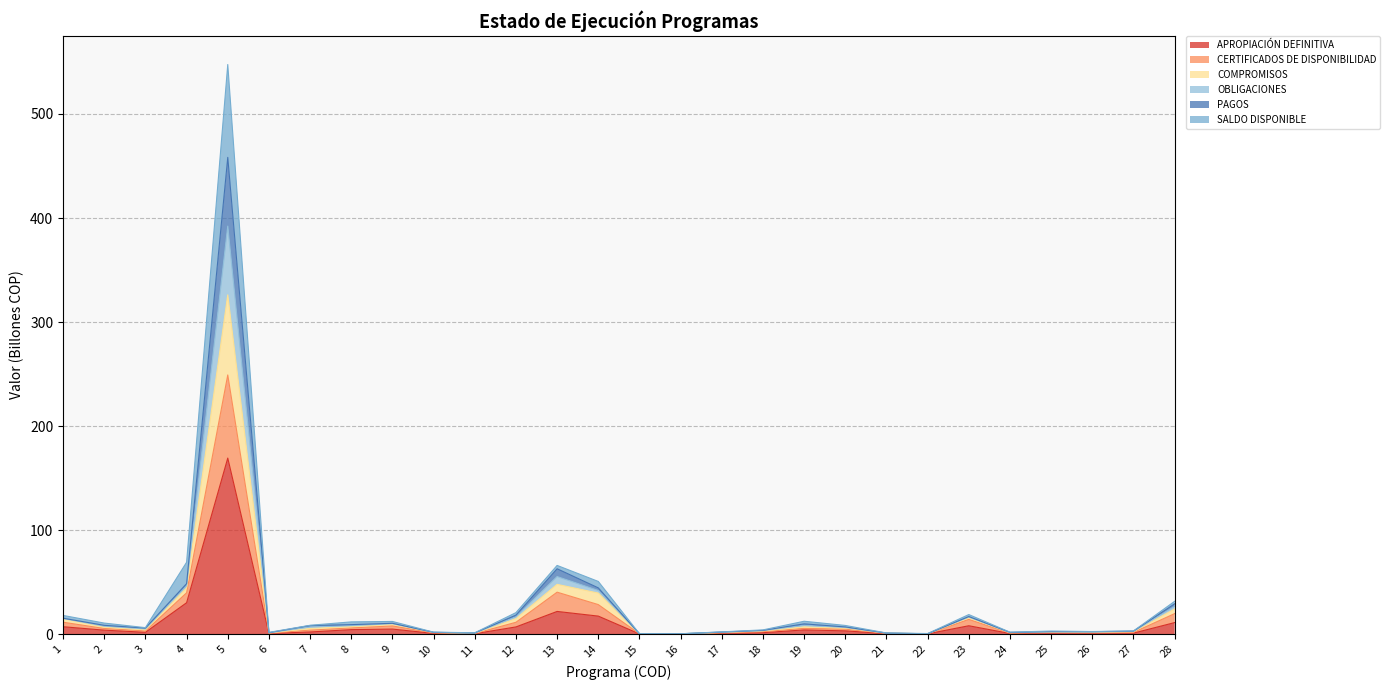

Is the value of PAGOS at 8 greater than the value of SALDO DISPONIBLE at 4?

No